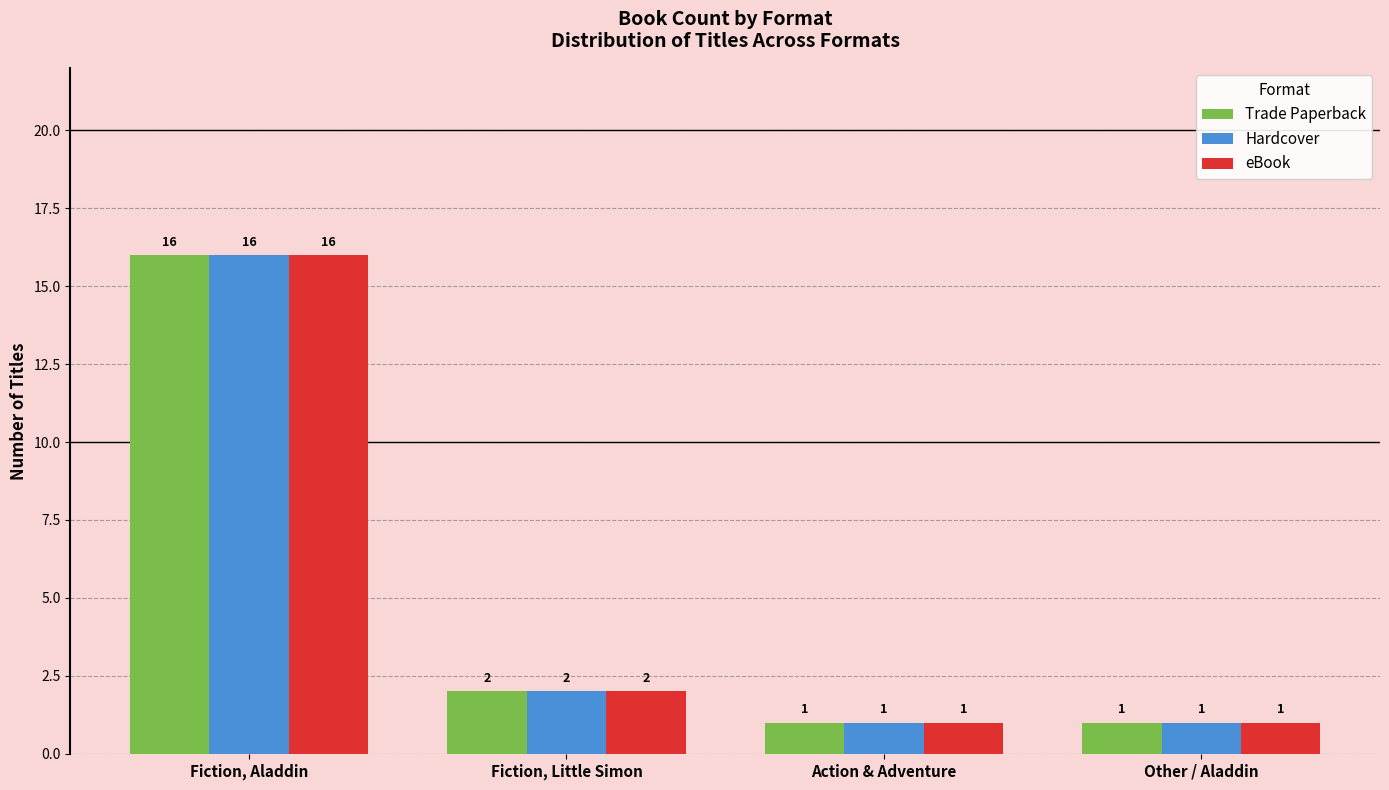

What position from the left is Fiction, Aladdin?

1